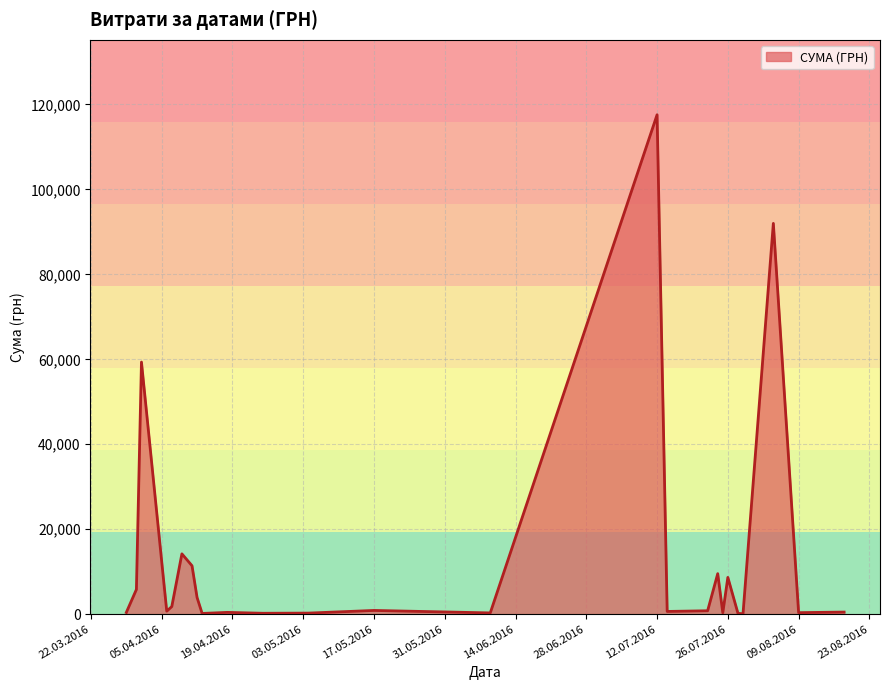

What is the maximum value shown in the chart?

117568.8